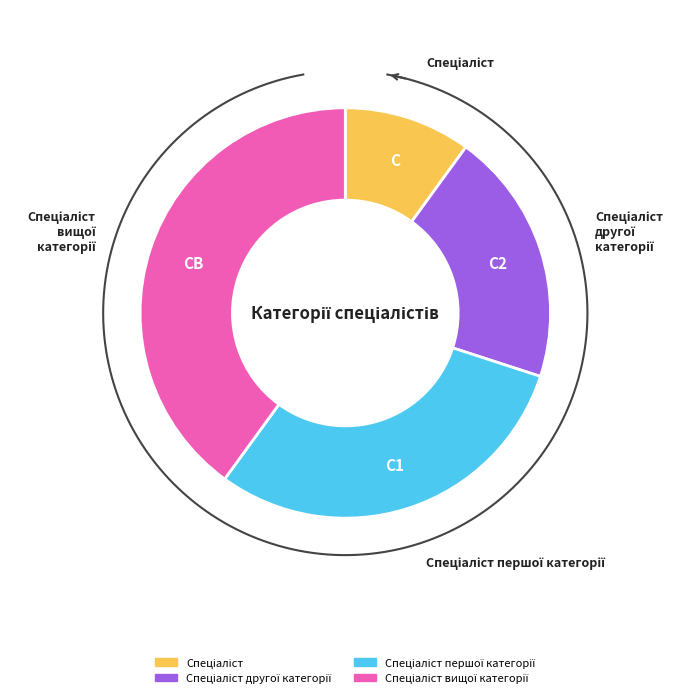

Between Спеціаліст першої категорії and Спеціаліст вищої категорії, which is larger?

Спеціаліст вищої категорії